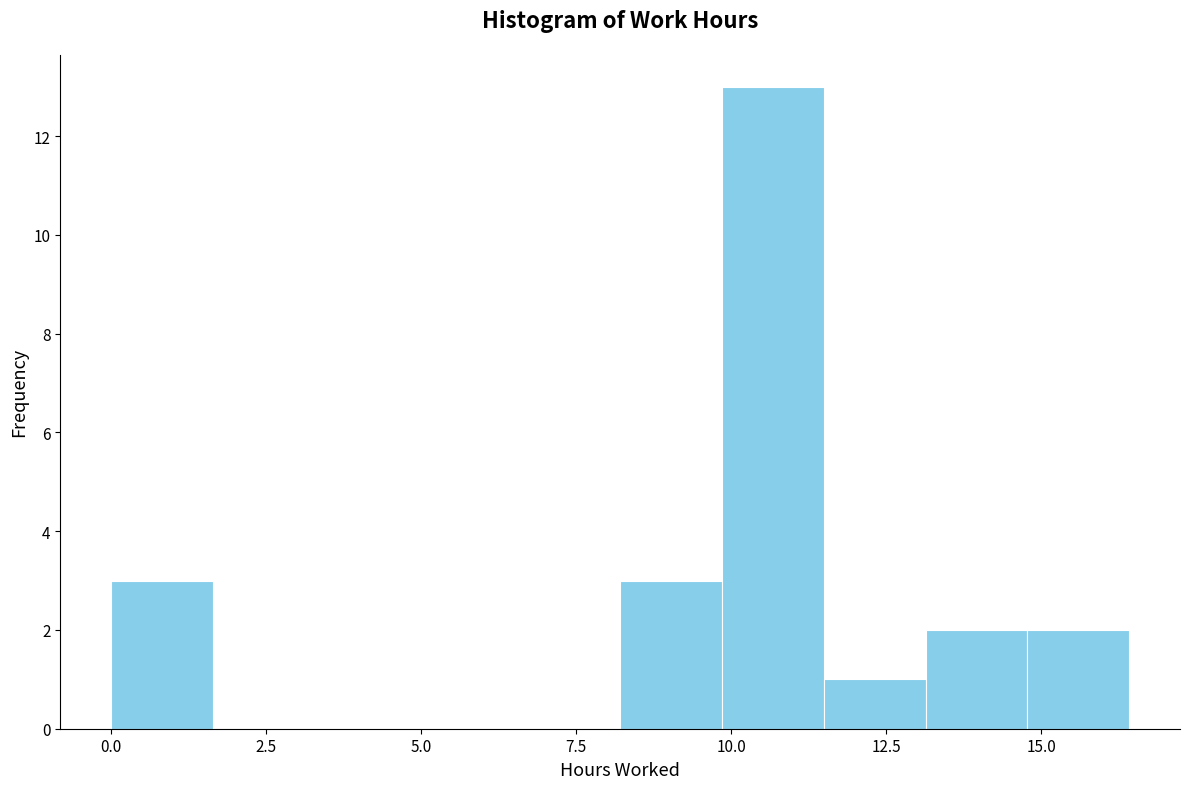

Read against the x-axis, roughly where is the centre of the tallest bar?

10.5